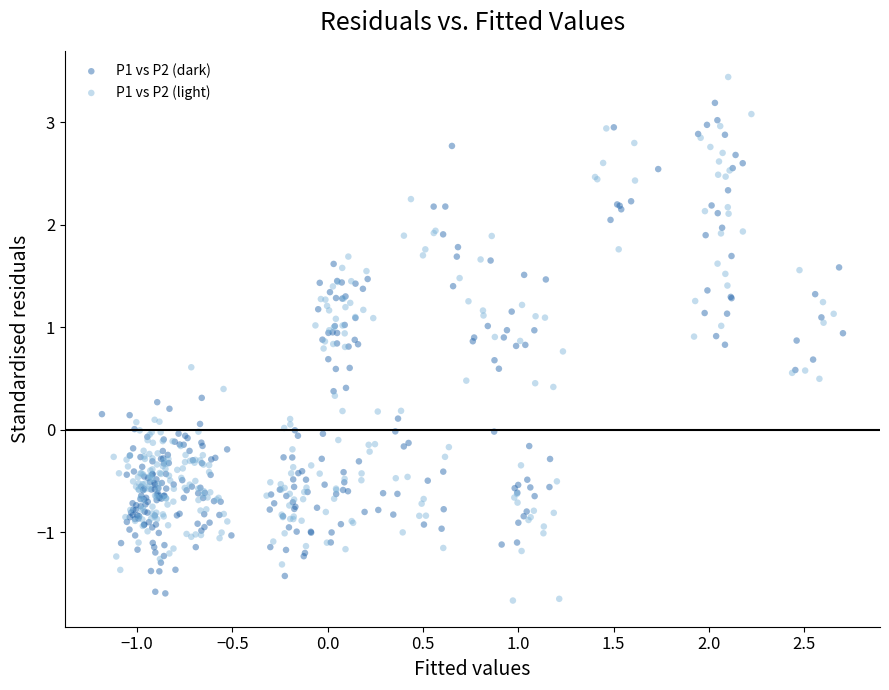

Which series contains the lowest Y value?

P1 vs P2 (light)